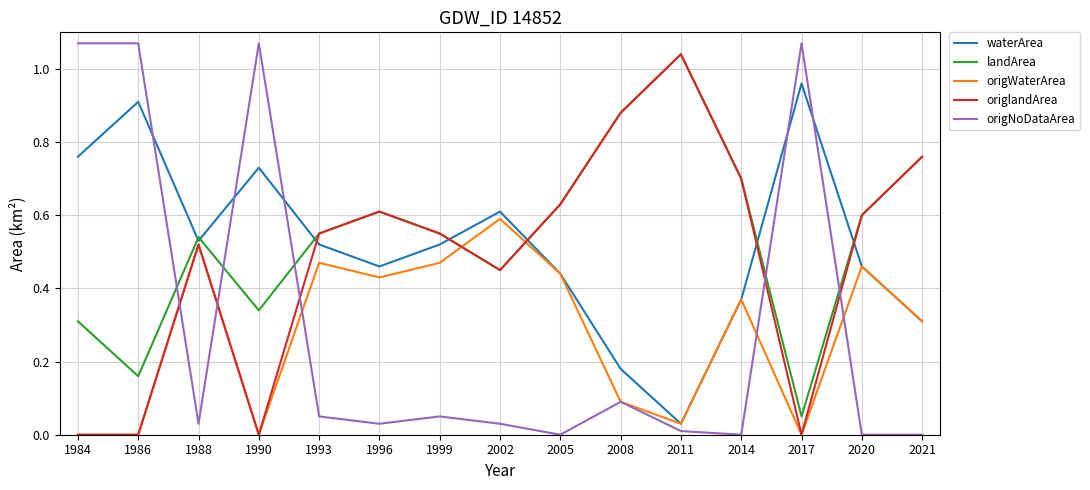

Which series has the largest range (max minus min)?

origNoDataArea